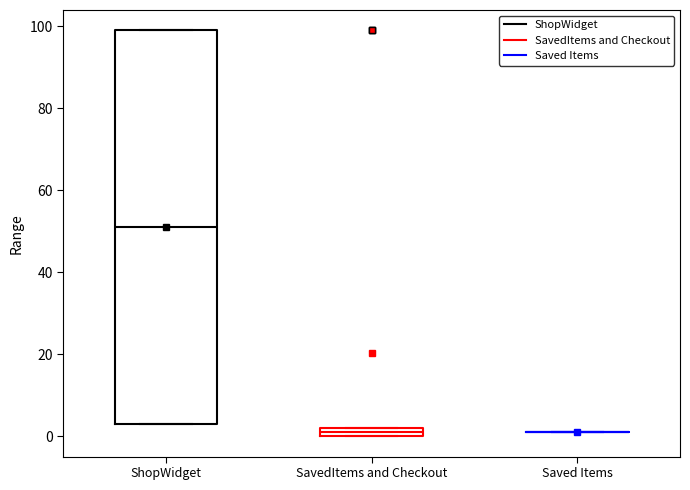

Where is the upper edge of the box for SavedItems and Checkout on the y-axis? The values are not printed on the chart, so give them approximately, as read against the axis.

2